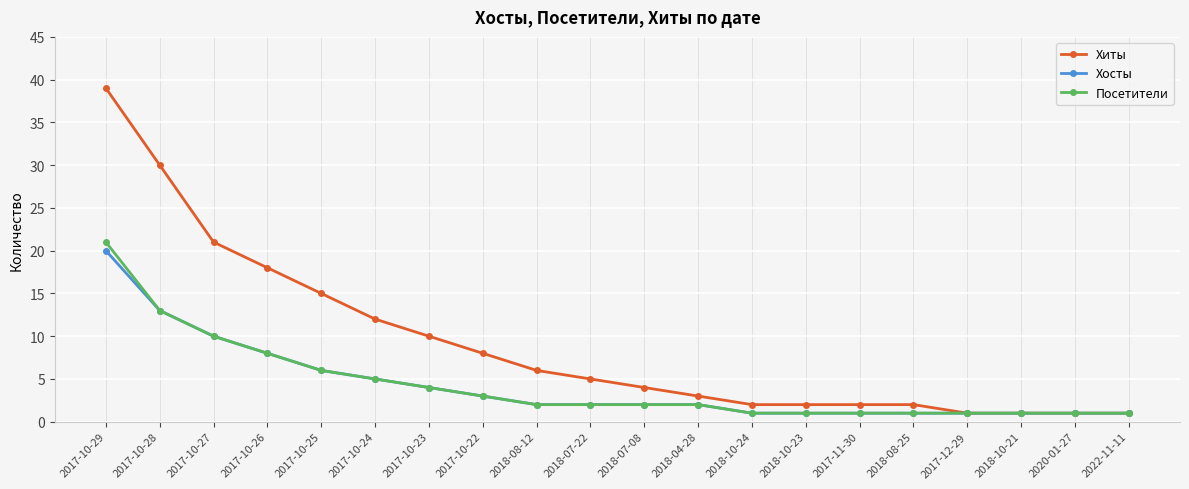

What is the difference between the highest and lowest values at 2017-10-23?

6